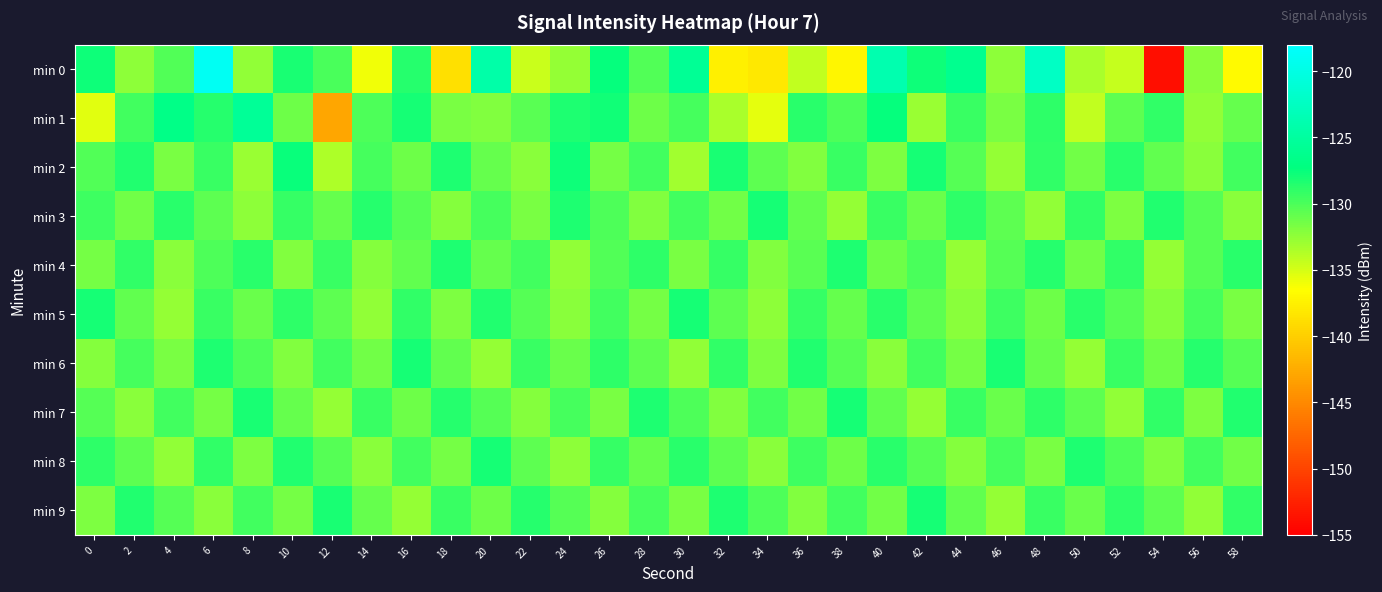

Reading right to left, list all the values displayed in this chart.

min 0: 58=-136.9	56=-132.2	54=-153.9	52=-134.4	50=-133.4	48=-122.3	46=-132.3	44=-126.1	42=-127.7	40=-123.8	38=-137.1	36=-134.3	34=-138.1	32=-137.6	30=-125.7	28=-130.1	26=-127.5	24=-132.7	22=-134.6	20=-124.2	18=-138.8	16=-128.6	14=-136.0	12=-129.9	10=-128.2	8=-132.5	6=-118.9	4=-130.1	2=-132.3	0=-127.7
min 1: 58=-131.0	56=-132.5	54=-129.1	52=-130.6	50=-134.2	48=-128.9	46=-131.7	44=-129.3	42=-132.8	40=-127.5	38=-130.1	36=-128.7	34=-135.6	32=-133.4	30=-129.8	28=-131.2	26=-127.9	24=-128.3	22=-130.5	20=-132.0	18=-131.7	16=-128.1	14=-130.0	12=-143.0	10=-131.3	8=-125.6	6=-128.6	4=-126.8	2=-129.7	0=-135.5
min 2: 58=-129.7	56=-132.2	54=-130.8	52=-128.7	50=-131.4	48=-129.0	46=-132.6	44=-130.3	42=-128.0	40=-131.8	38=-129.4	36=-132.0	34=-130.7	32=-128.2	30=-133.1	28=-129.6	26=-131.5	24=-127.8	22=-132.3	20=-130.9	18=-128.4	16=-131.2	14=-129.8	12=-133.5	10=-127.6	8=-132.8	6=-129.3	4=-131.7	2=-128.5	0=-130.2
min 3: 58=-132.2	56=-130.3	54=-128.5	52=-131.8	50=-129.0	48=-132.5	46=-130.7	44=-128.9	42=-131.1	40=-129.3	38=-132.6	36=-130.8	34=-128.1	32=-131.4	30=-129.6	28=-131.9	26=-130.1	24=-128.3	22=-131.6	20=-129.8	18=-132.1	16=-130.4	14=-128.6	12=-131.0	10=-129.2	8=-132.4	6=-130.6	4=-128.8	2=-131.3	0=-129.5
min 4: 58=-128.8	56=-130.3	54=-132.6	52=-129.1	50=-131.4	48=-128.6	46=-130.4	44=-132.7	42=-129.9	40=-131.2	38=-128.4	36=-130.5	34=-132.0	32=-129.2	30=-131.7	28=-128.9	26=-130.2	24=-132.5	22=-129.7	20=-131.0	18=-128.3	16=-130.8	14=-132.1	12=-129.4	10=-131.9	8=-128.7	6=-130.0	4=-132.3	2=-129.1	0=-131.5
min 5: 58=-131.6	56=-129.8	54=-132.1	52=-130.4	50=-128.7	48=-131.2	46=-129.5	44=-132.3	42=-130.6	40=-128.8	38=-131.0	36=-129.2	34=-132.4	32=-130.6	30=-128.1	28=-131.5	26=-129.7	24=-132.2	22=-130.3	20=-128.5	18=-131.8	16=-129.0	14=-132.5	12=-130.7	10=-128.9	8=-131.1	6=-129.3	4=-132.6	2=-130.8	0=-128.0
min 6: 58=-130.4	56=-128.6	54=-131.2	52=-129.4	50=-132.7	48=-130.9	46=-128.2	44=-131.5	42=-129.7	40=-132.2	38=-130.3	36=-128.5	34=-131.8	32=-129.0	30=-132.5	28=-130.7	26=-128.9	24=-131.1	22=-129.3	20=-132.6	18=-130.8	16=-128.1	14=-131.4	12=-129.6	10=-131.9	8=-130.1	6=-128.3	4=-131.6	2=-129.8	0=-132.1
min 7: 58=-128.5	56=-131.8	54=-129.0	52=-132.5	50=-130.7	48=-128.9	46=-131.1	44=-129.3	42=-132.6	40=-130.8	38=-128.1	36=-131.4	34=-129.6	32=-131.9	30=-130.1	28=-128.3	26=-131.6	24=-129.8	22=-132.1	20=-130.4	18=-128.6	16=-131.2	14=-129.4	12=-132.7	10=-130.9	8=-128.2	6=-131.5	4=-129.7	2=-132.2	0=-130.4
min 8: 58=-131.4	56=-129.6	54=-131.9	52=-130.1	50=-128.3	48=-131.6	46=-129.8	44=-132.1	42=-130.4	40=-128.7	38=-131.2	36=-129.5	34=-132.3	32=-130.6	30=-128.8	28=-131.0	26=-129.2	24=-132.4	22=-130.6	20=-128.1	18=-131.5	16=-129.7	14=-132.2	12=-130.3	10=-128.5	8=-131.8	6=-129.0	4=-132.5	2=-130.7	0=-128.9
min 9: 58=-129.0	56=-132.5	54=-130.7	52=-128.9	50=-131.1	48=-129.3	46=-132.6	44=-130.8	42=-128.1	40=-131.4	38=-129.6	36=-131.9	34=-130.1	32=-128.3	30=-131.6	28=-129.8	26=-132.1	24=-130.4	22=-128.6	20=-131.2	18=-129.4	16=-132.7	14=-130.9	12=-128.2	10=-131.5	8=-129.7	6=-132.2	4=-130.3	2=-128.5	0=-131.8